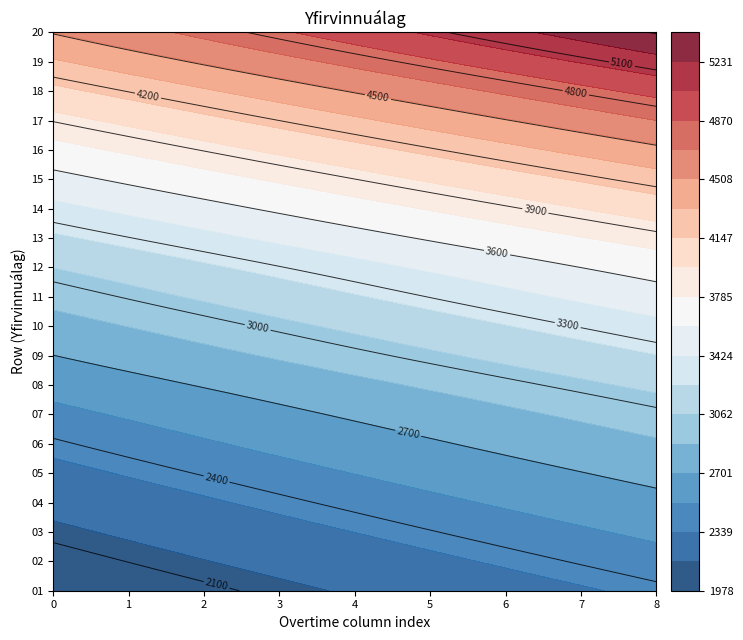

How many categories are shown in the chart?

9